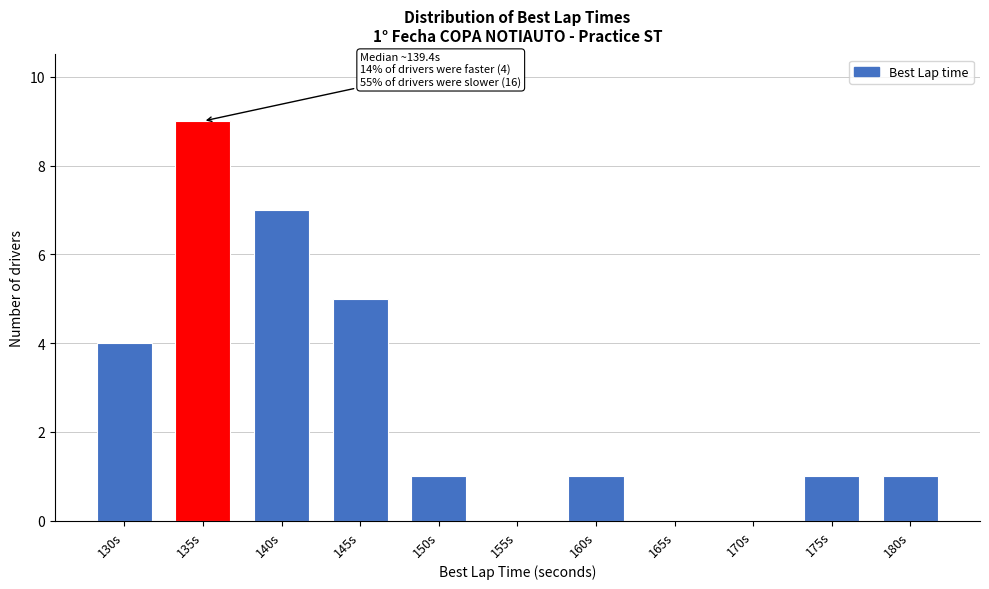

Reading left to right, transcribe all the data shown in this chart.

130s=4	135s=9	140s=7	145s=5	150s=1	155s=0	160s=1	165s=0	170s=0	175s=1	180s=1